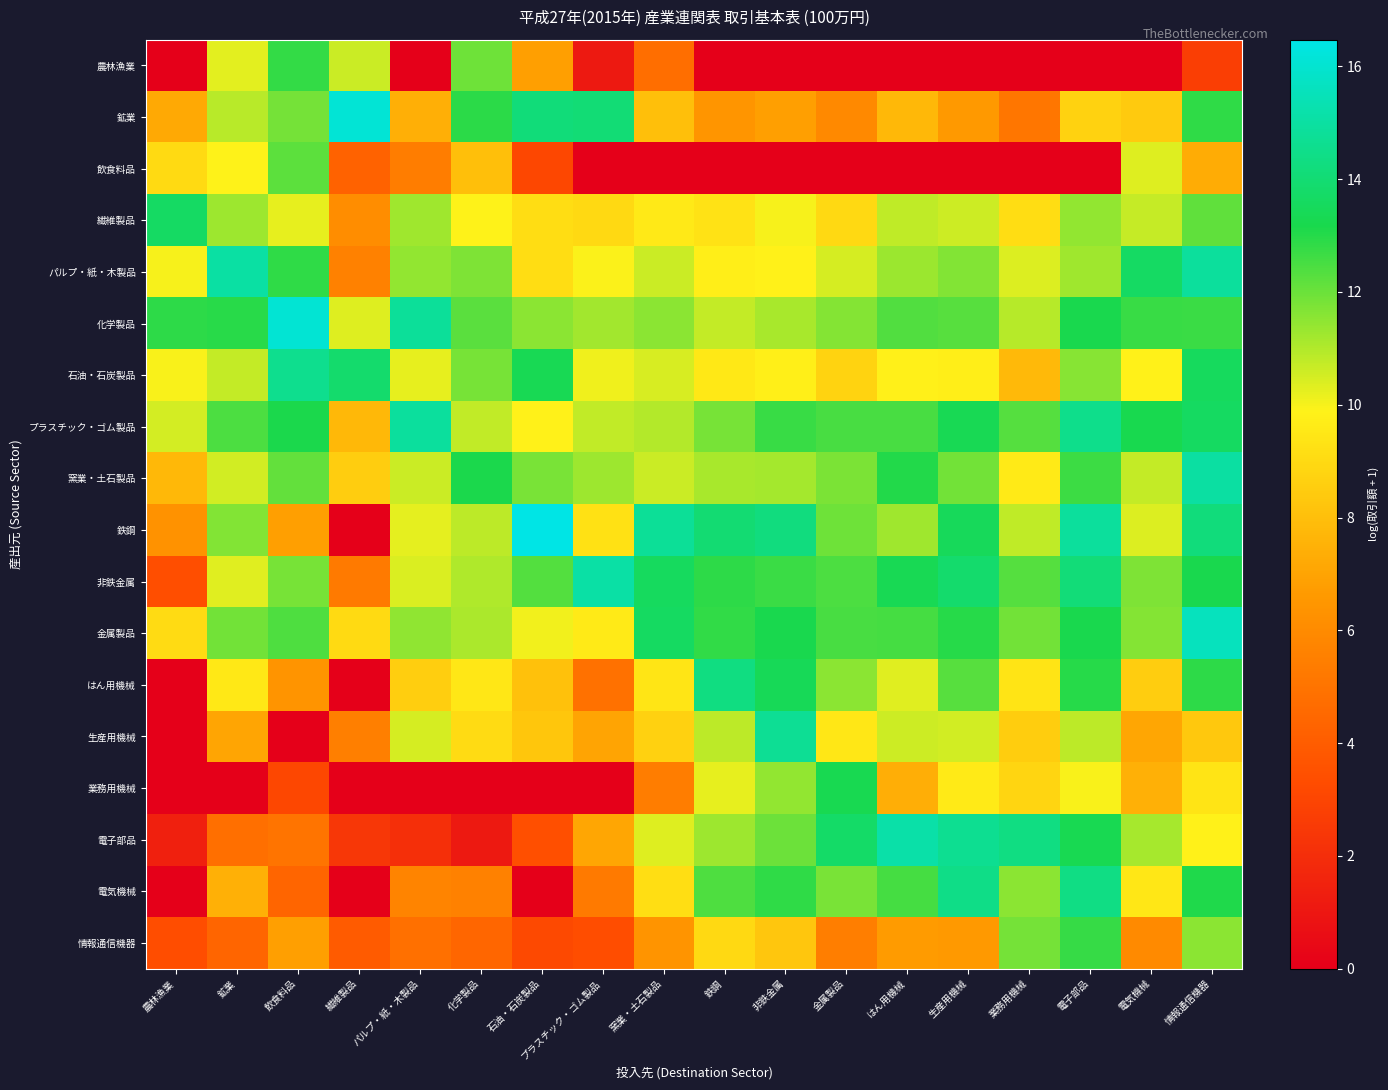

Reading right to left, list all the values displayed in this chart.

農林漁業: 情報通信機器=2.7	電気機械=0.0	電子部品=0.0	業務用機械=0.0	生産用機械=0.0	はん用機械=0.0	金属製品=0.0	非鉄金属=0.0	鉄鋼=0.0	窯業・土石製品=4.8	プラスチック・ゴム製品=1.1	石油・石炭製品=6.8	化学製品=12.0	パルプ・紙・木製品=0.0	繊維製品=10.6	飲食料品=12.8	鉱業=10.3	農林漁業=0.0
鉱業: 情報通信機器=12.8	電気機械=8.4	電子部品=8.7	業務用機械=5.1	生産用機械=6.6	はん用機械=7.7	金属製品=5.9	非鉄金属=6.8	鉄鋼=6.5	窯業・土石製品=8.0	プラスチック・ゴム製品=14.1	石油・石炭製品=14.1	化学製品=12.9	パルプ・紙・木製品=7.4	繊維製品=16.1	飲食料品=11.9	鉱業=10.9	農林漁業=7.2
飲食料品: 情報通信機器=7.3	電気機械=10.3	電子部品=0.0	業務用機械=0.0	生産用機械=0.0	はん用機械=0.0	金属製品=0.0	非鉄金属=0.0	鉄鋼=0.0	窯業・土石製品=0.0	プラスチック・ゴム製品=0.0	石油・石炭製品=3.1	化学製品=8.0	パルプ・紙・木製品=5.4	繊維製品=4.3	飲食料品=12.2	鉱業=9.9	農林漁業=9.0
繊維製品: 情報通信機器=12.2	電気機械=10.7	電子部品=11.4	業務用機械=9.1	生産用機械=10.6	はん用機械=10.8	金属製品=9.0	非鉄金属=10.0	鉄鋼=9.3	窯業・土石製品=9.6	プラスチック・ゴム製品=9.0	石油・石炭製品=9.1	化学製品=9.9	パルプ・紙・木製品=11.2	繊維製品=6.1	飲食料品=10.2	鉱業=11.3	農林漁業=13.6
パルプ・紙・木製品: 情報通信機器=14.9	電気機械=13.7	電子部品=11.2	業務用機械=10.4	生産用機械=11.7	はん用機械=11.3	金属製品=10.5	非鉄金属=9.9	鉄鋼=9.7	窯業・土石製品=10.6	プラスチック・ゴム製品=9.9	石油・石炭製品=9.1	化学製品=11.7	パルプ・紙・木製品=11.4	繊維製品=5.6	飲食料品=12.9	鉱業=15.0	農林漁業=10.0
化学製品: 情報通信機器=12.7	電気機械=12.7	電子部品=13.2	業務用機械=10.9	生産用機械=12.3	はん用機械=12.4	金属製品=11.6	非鉄金属=11.1	鉄鋼=10.7	窯業・土石製品=11.5	プラスチック・ゴム製品=11.2	石油・石炭製品=11.5	化学製品=12.2	パルプ・紙・木製品=14.8	繊維製品=10.3	飲食料品=16.1	鉱業=12.9	農林漁業=12.9
石油・石炭製品: 情報通信機器=13.5	電気機械=9.8	電子部品=11.6	業務用機械=7.8	生産用機械=9.7	はん用機械=9.8	金属製品=8.7	非鉄金属=9.8	鉄鋼=9.5	窯業・土石製品=10.5	プラスチック・ゴム製品=10.1	石油・石炭製品=13.3	化学製品=11.8	パルプ・紙・木製品=10.2	繊維製品=13.9	飲食料品=14.6	鉱業=10.7	農林漁業=10.0
プラスチック・ゴム製品: 情報通信機器=13.6	電気機械=13.2	電子部品=14.5	業務用機械=12.3	生産用機械=13.3	はん用機械=12.5	金属製品=12.5	非鉄金属=12.7	鉄鋼=11.8	窯業・土石製品=10.9	プラスチック・ゴム製品=10.8	石油・石炭製品=9.8	化学製品=10.8	パルプ・紙・木製品=14.9	繊維製品=7.7	飲食料品=13.1	鉱業=12.4	農林漁業=10.5
窯業・土石製品: 情報通信機器=15.0	電気機械=10.7	電子部品=12.7	業務用機械=9.6	生産用機械=11.9	はん用機械=13.1	金属製品=11.7	非鉄金属=11.2	鉄鋼=11.1	窯業・土石製品=10.6	プラスチック・ゴム製品=11.3	石油・石炭製品=11.8	化学製品=13.2	パルプ・紙・木製品=10.6	繊維製品=8.6	飲食料品=12.1	鉱業=10.5	農林漁業=7.7
鉄鋼: 情報通信機器=14.2	電気機械=10.4	電子部品=14.9	業務用機械=10.8	生産用機械=13.5	はん用機械=11.2	金属製品=11.9	非鉄金属=14.2	鉄鋼=14.0	窯業・土石製品=14.8	プラスチック・ゴム製品=9.2	石油・石炭製品=16.5	化学製品=10.8	パルプ・紙・木製品=10.2	繊維製品=0.0	飲食料品=6.8	鉱業=11.7	農林漁業=6.3
非鉄金属: 情報通信機器=13.2	電気機械=11.7	電子部品=14.1	業務用機械=12.3	生産用機械=13.9	はん用機械=13.3	金属製品=12.4	非鉄金属=12.7	鉄鋼=12.9	窯業・土石製品=13.6	プラスチック・ゴム製品=15.1	石油・石炭製品=12.4	化学製品=11.0	パルプ・紙・木製品=10.4	繊維製品=5.3	飲食料品=11.8	鉱業=10.3	農林漁業=3.4
金属製品: 情報通信機器=15.6	電気機械=11.6	電子部品=13.2	業務用機械=11.9	生産用機械=13.0	はん用機械=12.5	金属製品=12.5	非鉄金属=13.2	鉄鋼=12.8	窯業・土石製品=13.6	プラスチック・ゴム製品=9.6	石油・石炭製品=10.1	化学製品=11.1	パルプ・紙・木製品=11.5	繊維製品=9.0	飲食料品=12.4	鉱業=11.9	農林漁業=9.1
はん用機械: 情報通信機器=12.9	電気機械=8.5	電子部品=13.0	業務用機械=9.4	生産用機械=12.3	はん用機械=10.3	金属製品=11.5	非鉄金属=13.4	鉄鋼=14.3	窯業・土石製品=9.4	プラスチック・ゴム製品=4.9	石油・石炭製品=8.1	化学製品=9.5	パルプ・紙・木製品=8.6	繊維製品=0.0	飲食料品=6.4	鉱業=9.5	農林漁業=0.0
生産用機械: 情報通信機器=8.4	電気機械=7.1	電子部品=10.8	業務用機械=8.5	生産用機械=10.5	はん用機械=10.6	金属製品=9.5	非鉄金属=14.7	鉄鋼=10.8	窯業・土石製品=8.7	プラスチック・ゴム製品=7.0	石油・石炭製品=8.2	化学製品=9.0	パルプ・紙・木製品=10.5	繊維製品=5.5	飲食料品=0.0	鉱業=7.1	農林漁業=0.0
業務用機械: 情報通信機器=9.4	電気機械=7.5	電子部品=10.0	業務用機械=8.8	生産用機械=9.6	はん用機械=7.4	金属製品=13.3	非鉄金属=11.4	鉄鋼=10.2	窯業・土石製品=5.4	プラスチック・ゴム製品=0.0	石油・石炭製品=0.0	化学製品=0.0	パルプ・紙・木製品=0.0	繊維製品=0.0	飲食料品=3.1	鉱業=0.0	農林漁業=0.0
電子部品: 情報通信機器=9.8	電気機械=11.2	電子部品=13.3	業務用機械=14.3	生産用機械=14.7	はん用機械=15.1	金属製品=13.7	非鉄金属=12.0	鉄鋼=11.3	窯業・土石製品=10.3	プラスチック・ゴム製品=7.1	石油・石炭製品=3.4	化学製品=1.1	パルプ・紙・木製品=2.1	繊維製品=2.4	飲食料品=5.0	鉱業=4.8	農林漁業=1.4
電気機械: 情報通信機器=13.1	電気機械=9.5	電子部品=14.4	業務用機械=11.5	生産用機械=14.4	はん用機械=12.5	金属製品=11.8	非鉄金属=12.8	鉄鋼=12.4	窯業・土石製品=9.2	プラスチック・ゴム製品=5.3	石油・石炭製品=0.0	化学製品=5.6	パルプ・紙・木製品=5.7	繊維製品=0.0	飲食料品=4.4	鉱業=7.4	農林漁業=0.0
情報通信機器: 情報通信機器=11.5	電気機械=6.0	電子部品=12.8	業務用機械=11.9	生産用機械=6.6	はん用機械=6.7	金属製品=5.4	非鉄金属=8.3	鉄鋼=9.0	窯業・土石製品=6.4	プラスチック・ゴム製品=3.3	石油・石炭製品=3.2	化学製品=4.4	パルプ・紙・木製品=4.9	繊維製品=3.9	飲食料品=6.8	鉱業=4.4	農林漁業=3.3